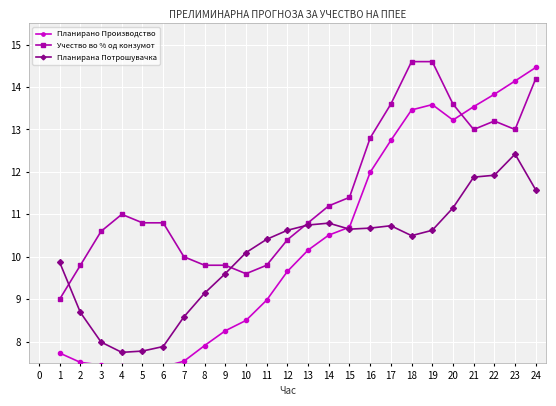

True or false: Планирана Потрошувачка has more than 1 points higher than both neighbors.

True